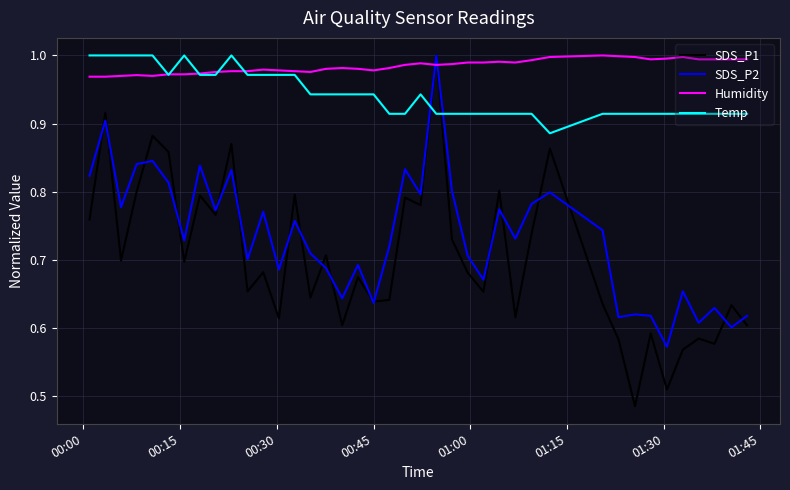

Which series has the largest range (max minus min)?

SDS_P1